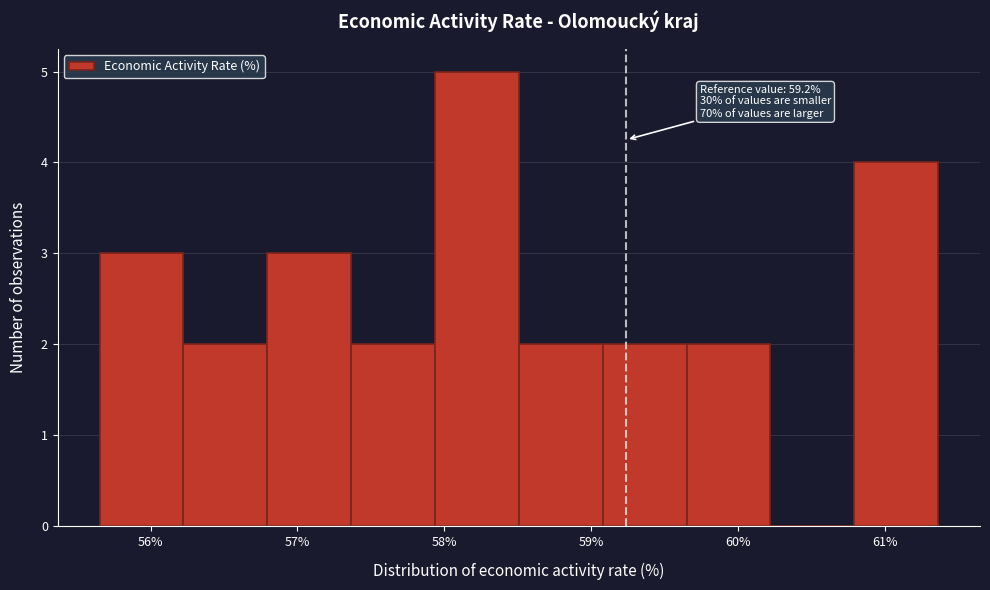

Which range on the x-axis has the tallest bar?

57.9 to 58.5